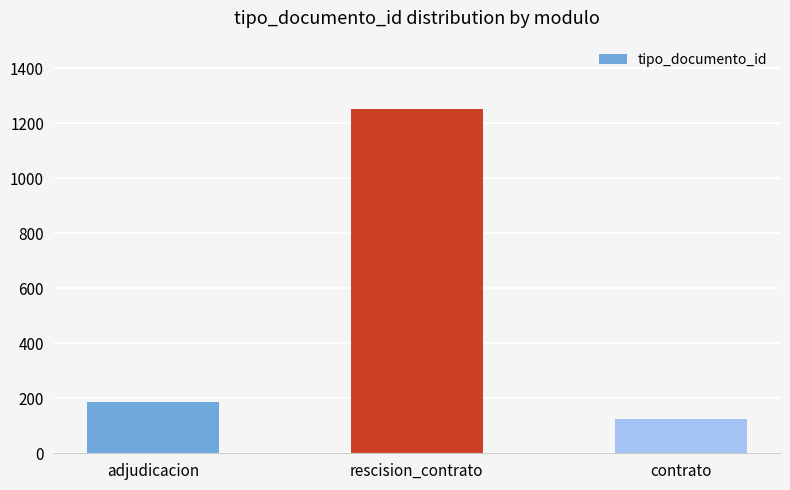

Reading left to right, what are all the values shown in this chart?

185	1251	123